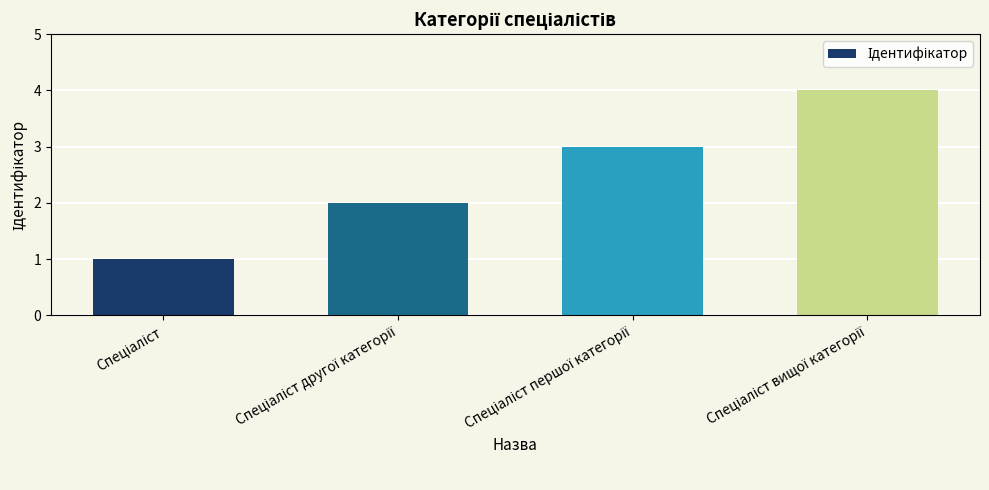

Count the values in the range 2 to 4.

3